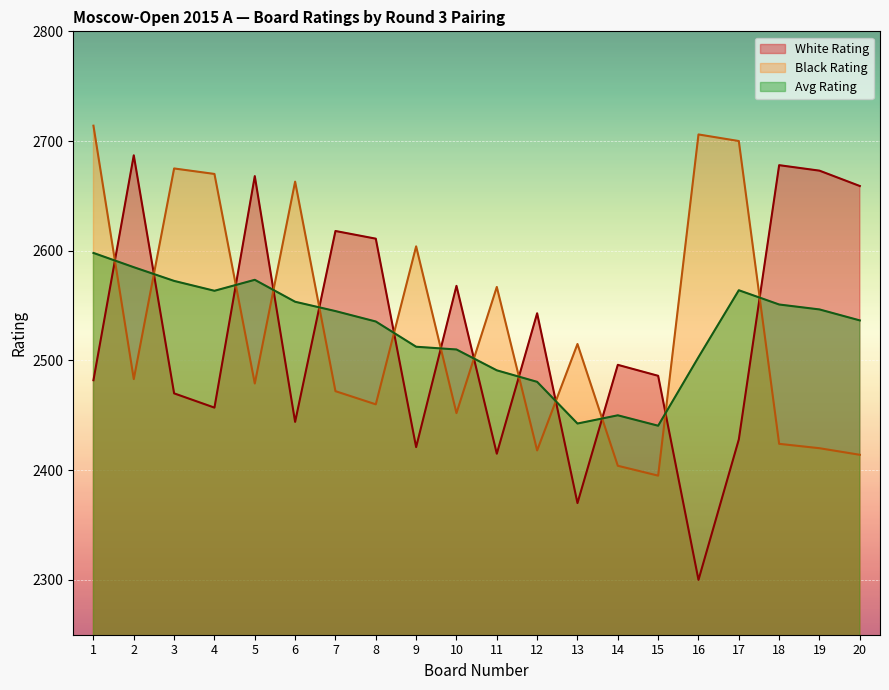

What is the total value across all series at 18?

7653.0